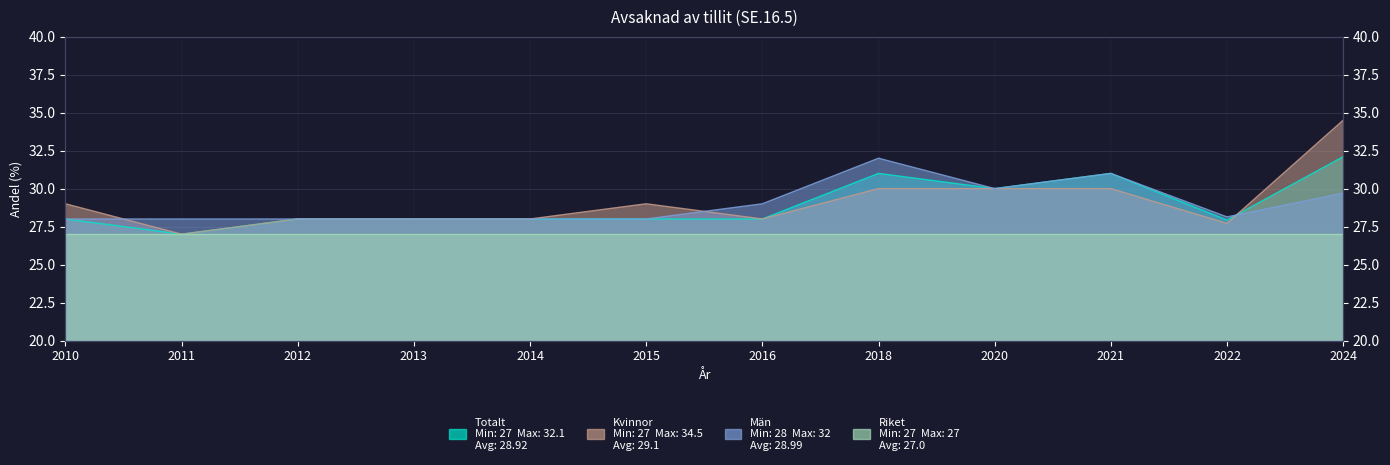

What is the difference between the highest and lowest values at 2018?

2.0